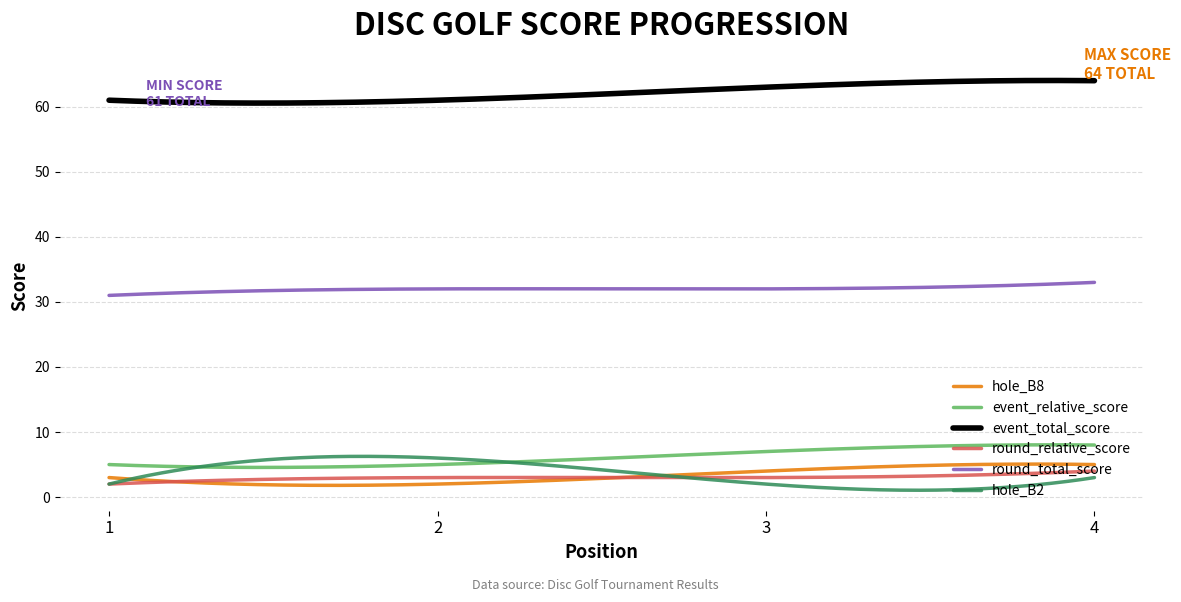

True or false: round_total_score and event_total_score cross at least once.

False